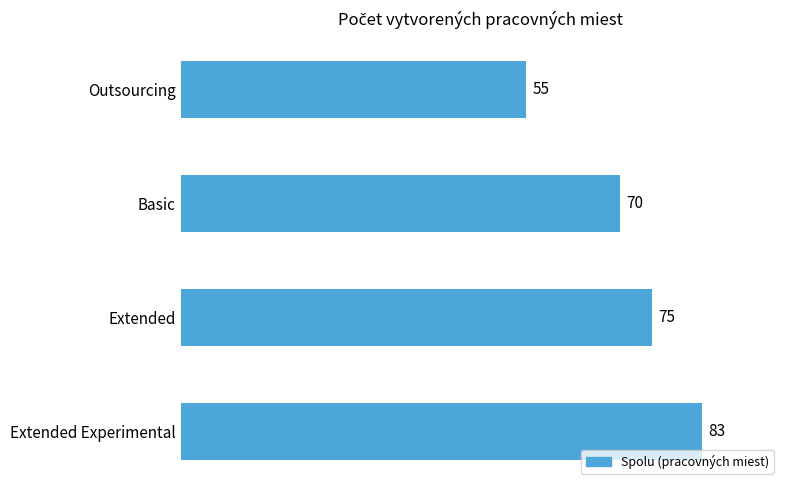

What is the difference between the maximum and minimum values?

28